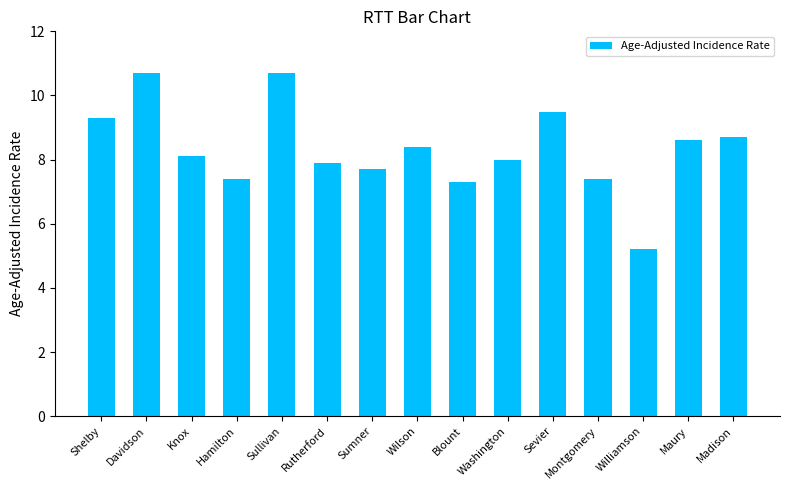

What position from the right is Sevier?

5